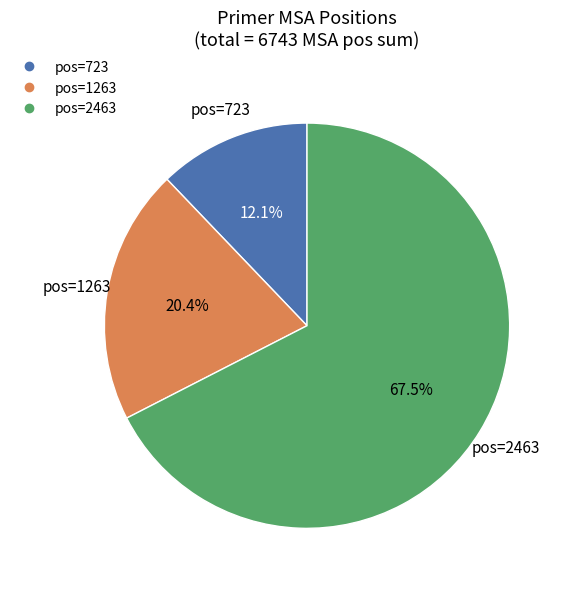

Does any single category account for the majority?

Yes